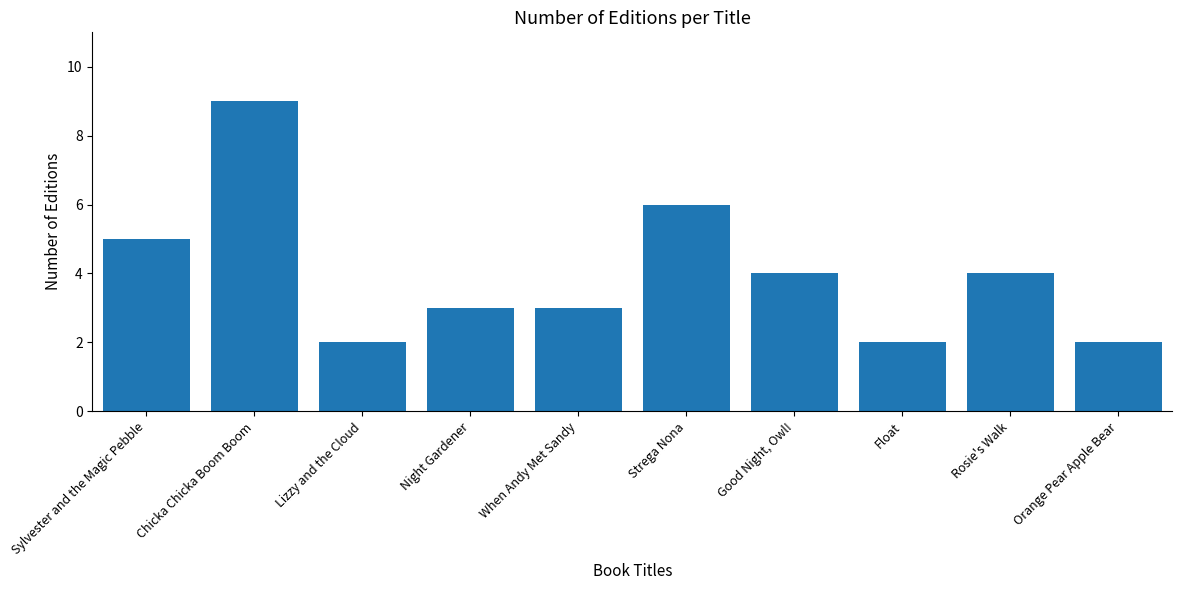

What is the sum of the values at Night Gardener and Rosie's Walk?

7